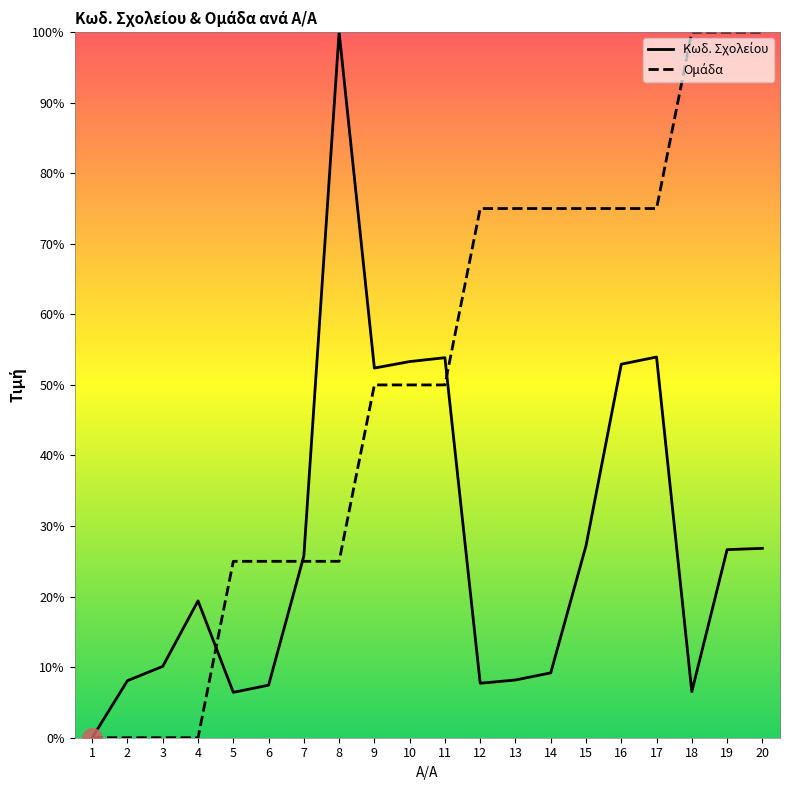

What is the total value across all series at 5?

31.4